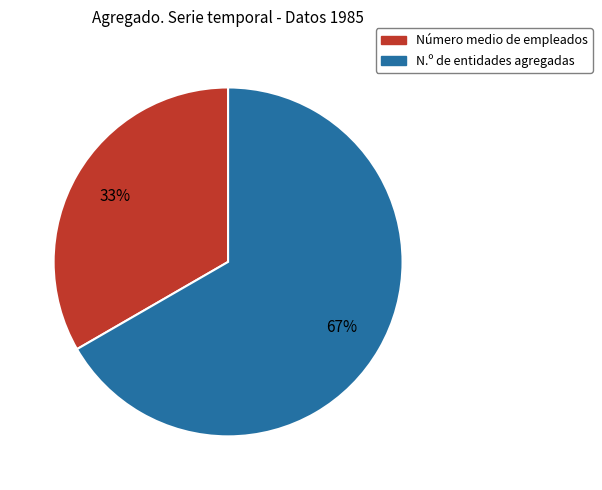

Does any single category account for the majority?

Yes